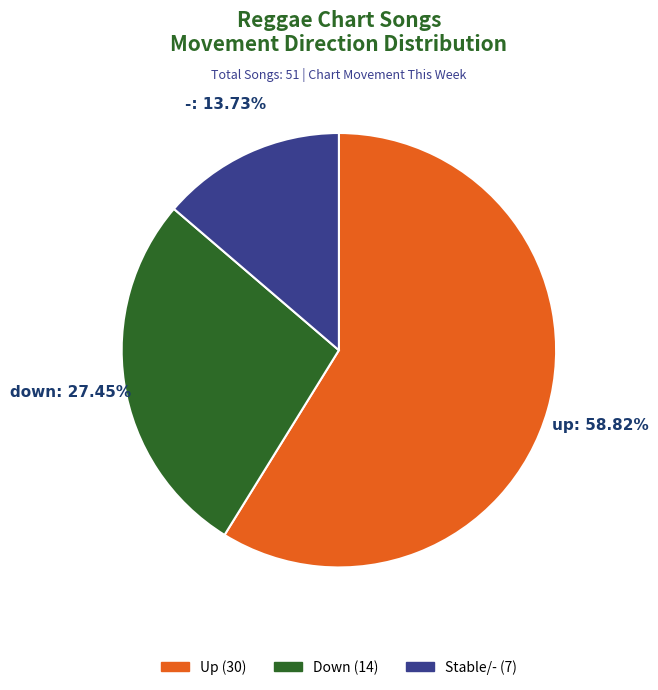

Does any single category account for the majority?

Yes